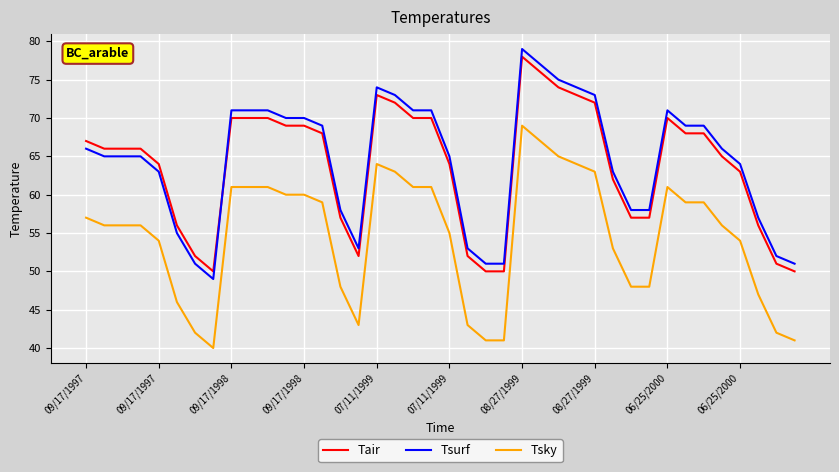

Does the chart have visible grid lines?

Yes